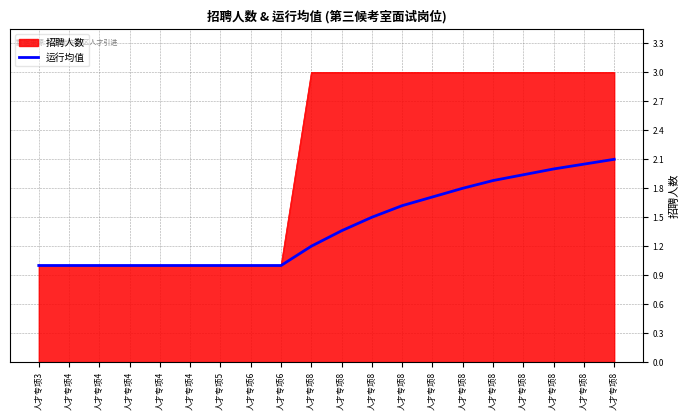

What are all the series names shown in the legend?

招聘人数, 运行均值